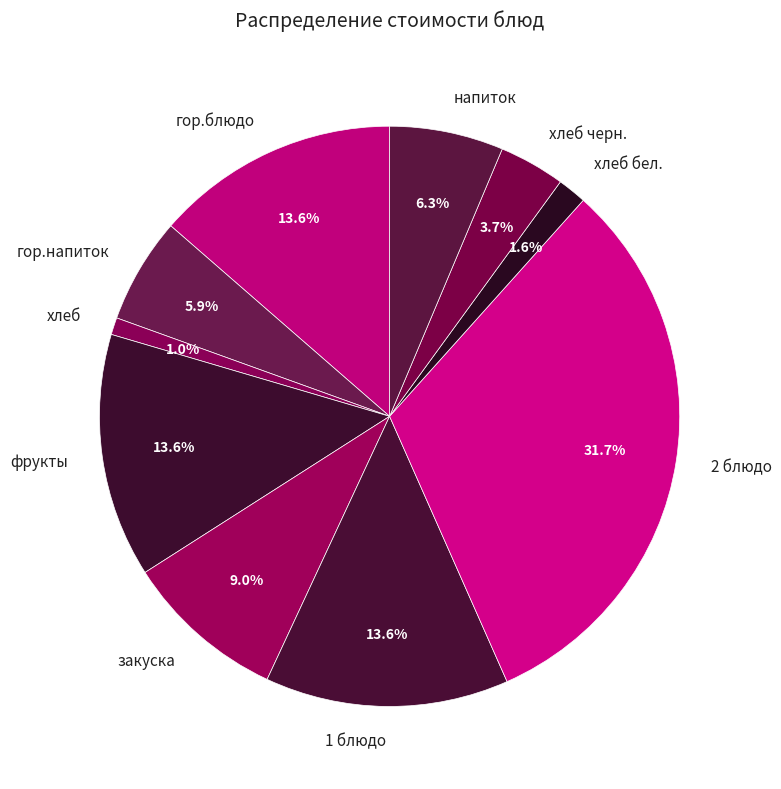

Is фрукты the majority of the pie?

No